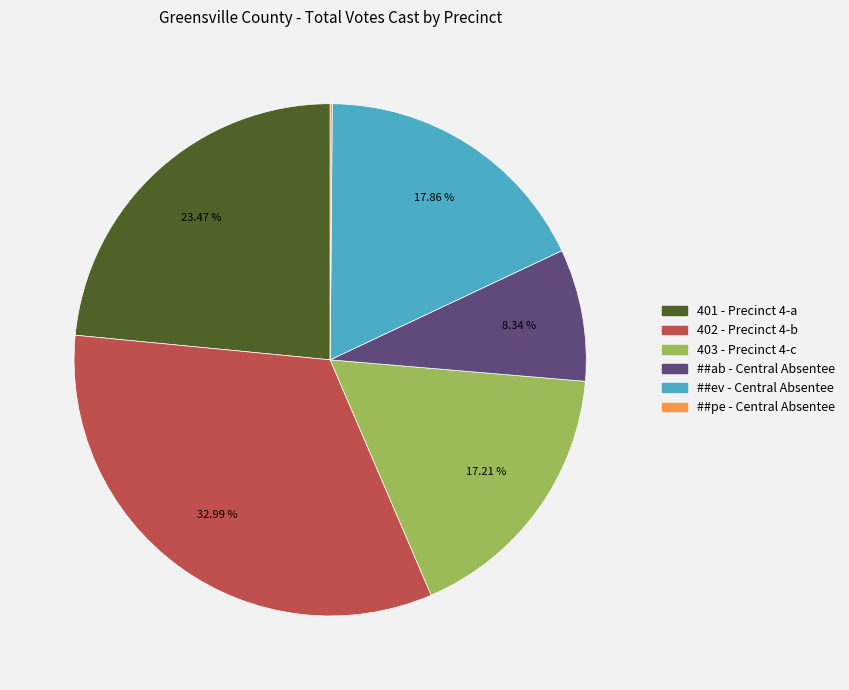

Is there any slice that represents more than half of the pie?

No